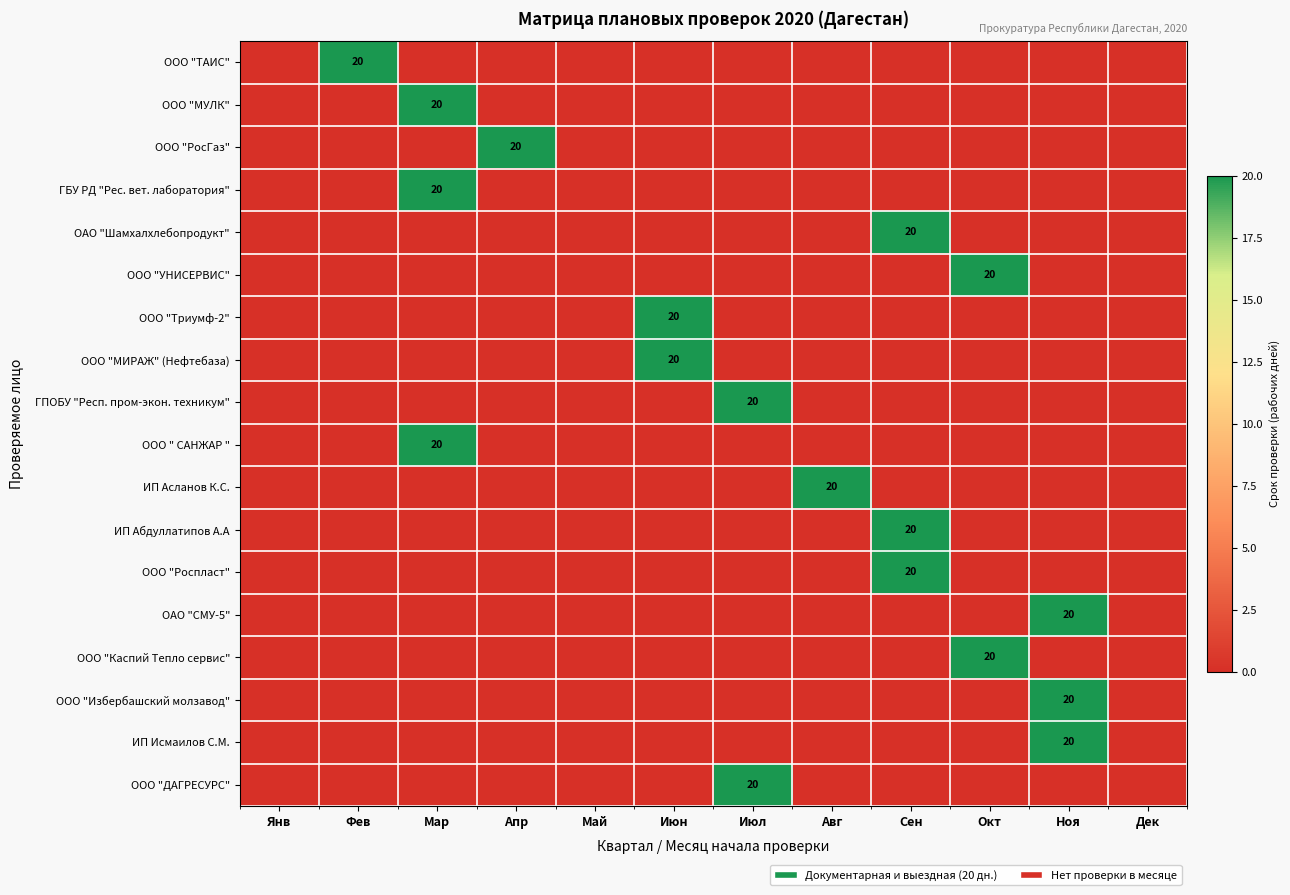

The value of ОАО "Шамхалхлебопродукт" at Янв is 13. True or false?

False